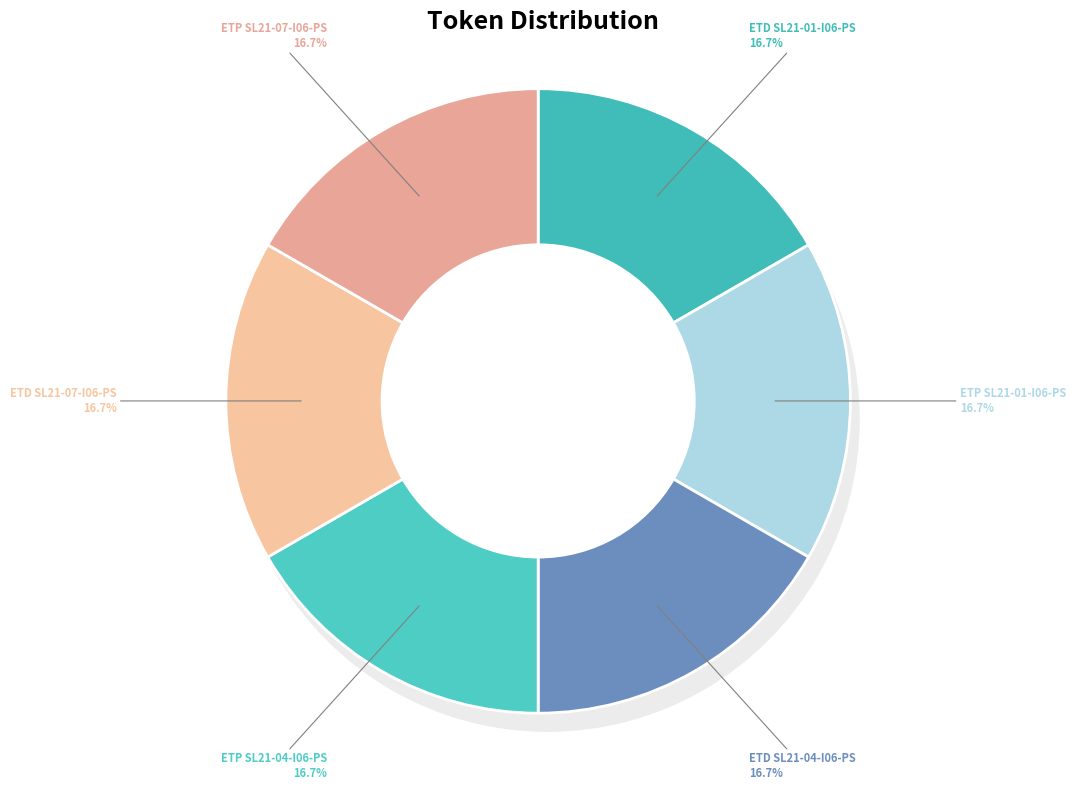

Approximately how many times larger is the value at ETP SL21-04-I06-PS compared to ETD SL21-07-I06-PS?

1.0